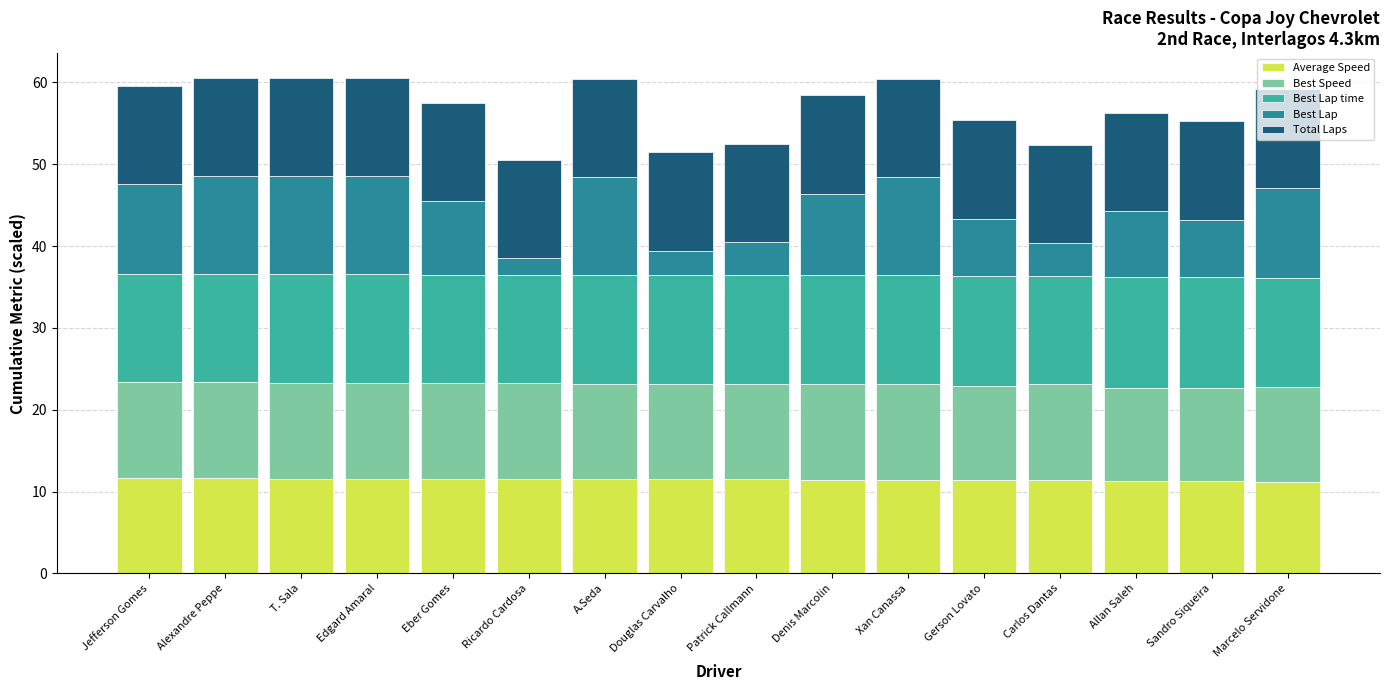

What is the maximum value for Average Speed?

11.6